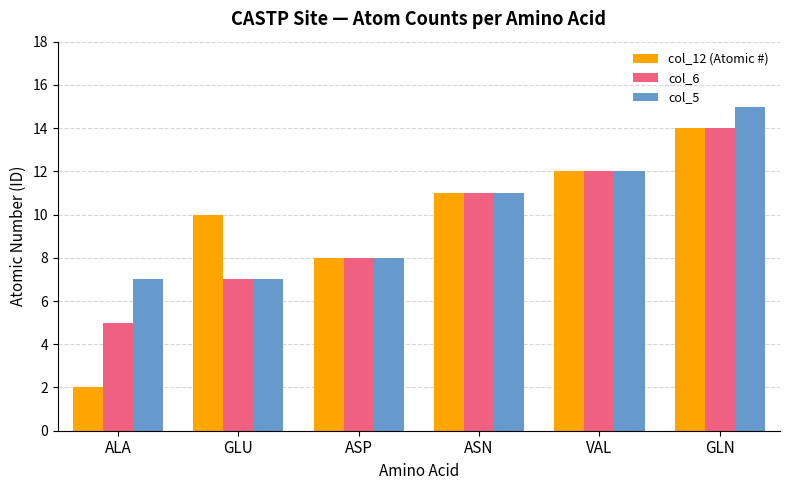

What is the maximum value for col_5?

15